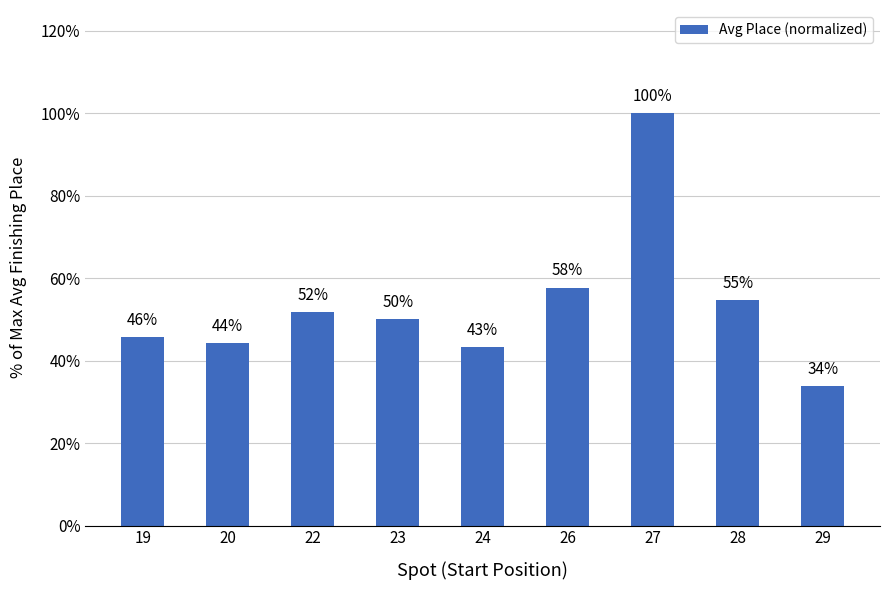

Is it true that the value at 27 is 0.3?

False